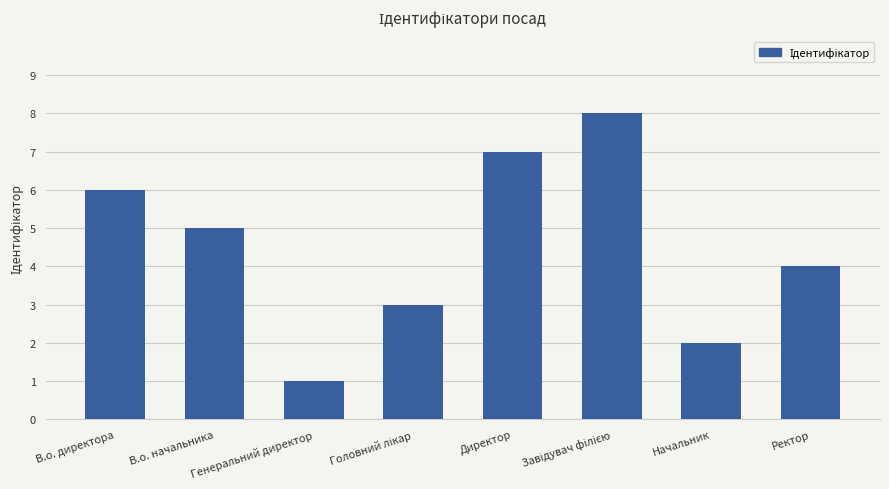

What is the change in value from В.о. начальника to Начальник?

-3